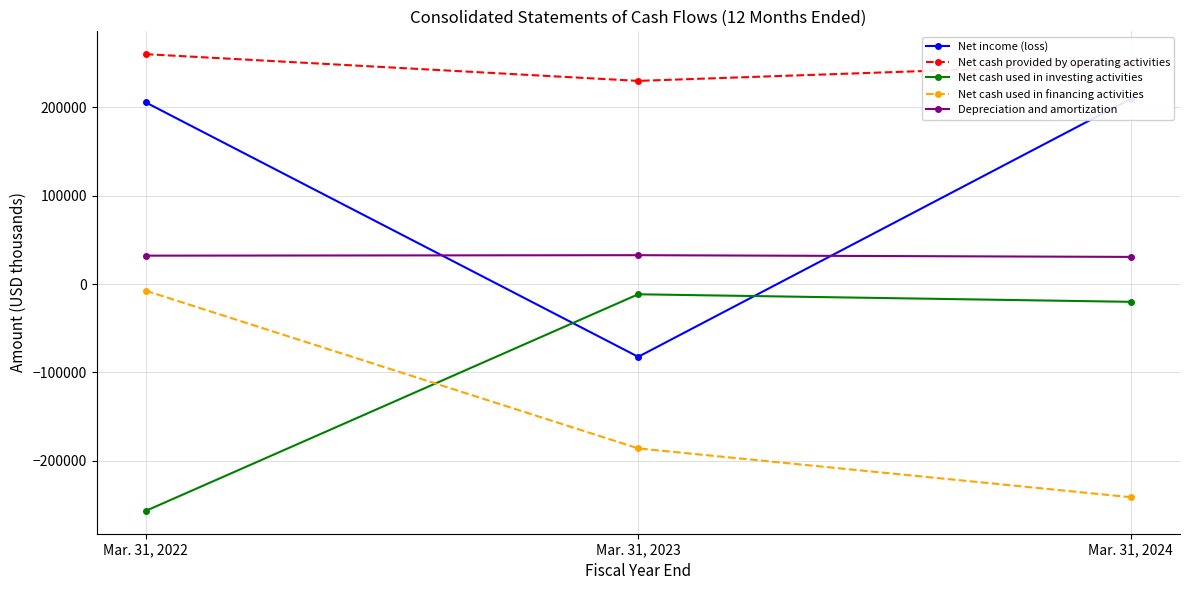

Rank the categories by Net cash used in financing activities value from lowest to highest.

Mar. 31, 2024, Mar. 31, 2023, Mar. 31, 2022